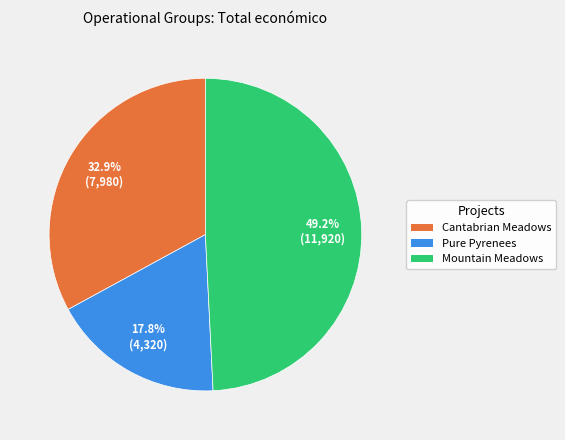

To the nearest percent, what is the combined percentage of Pure Pyrenees and Mountain Meadows?

67%